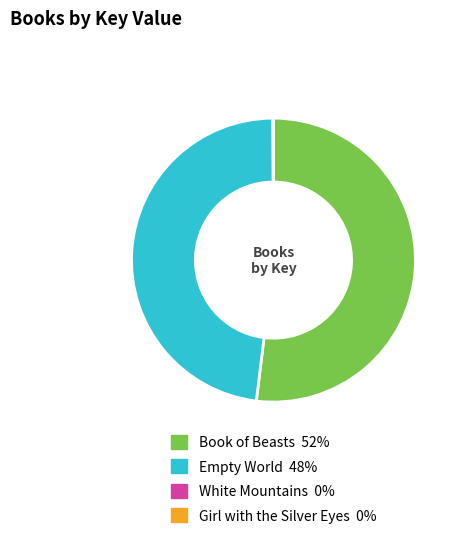

Which slice is the largest?

Book of Beasts